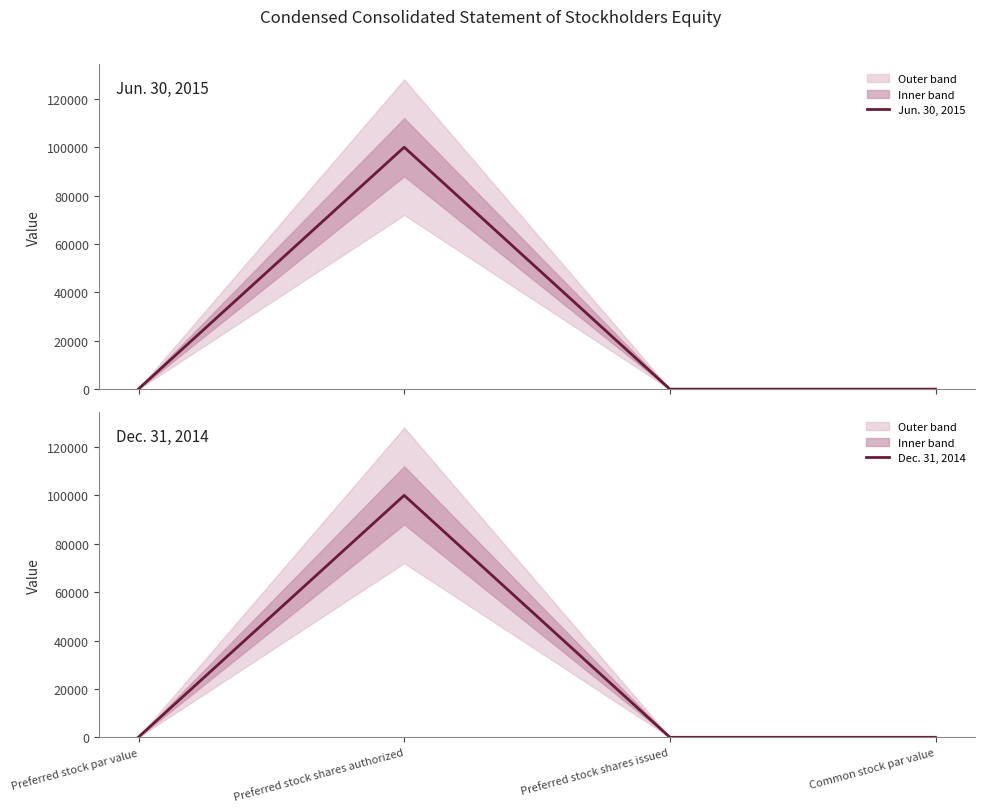

At how many categories does at least one series exceed 21234?

1